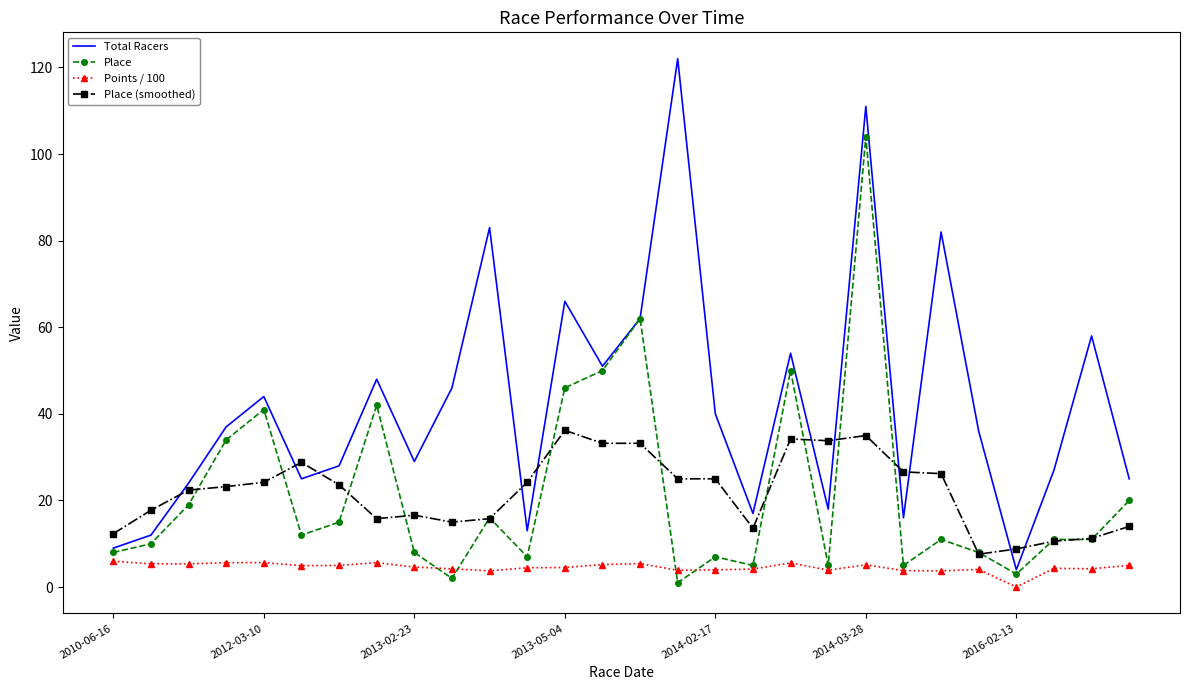

What is the highest value of the Total Racers series?

122.0